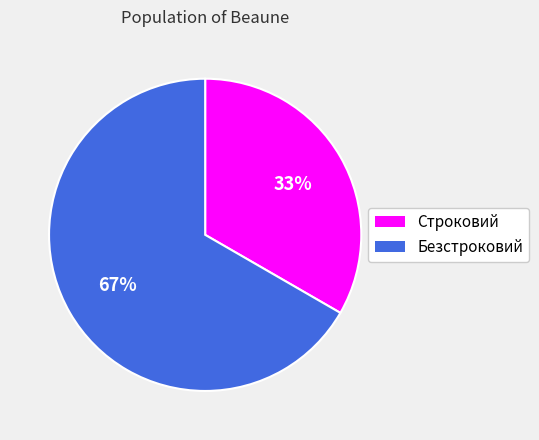

To the nearest percent, what portion does Безстроковий represent?

67%